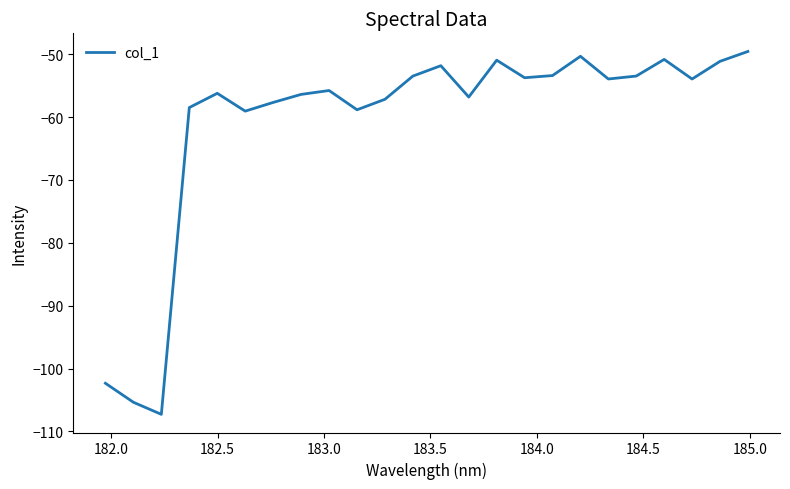

How many lines are shown in the chart?

1